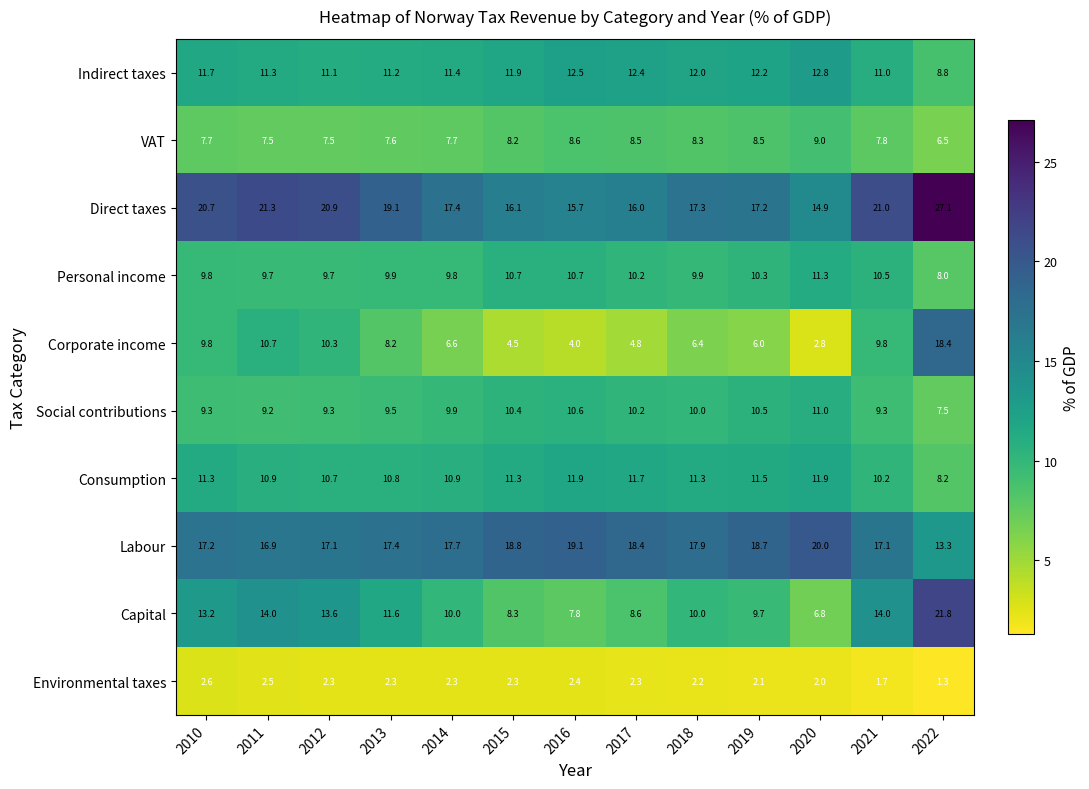

List the series in order of their peak value, lowest first.

Environmental taxes, VAT, Social contributions, Personal income, Consumption, Indirect taxes, Corporate income, Labour, Capital, Direct taxes